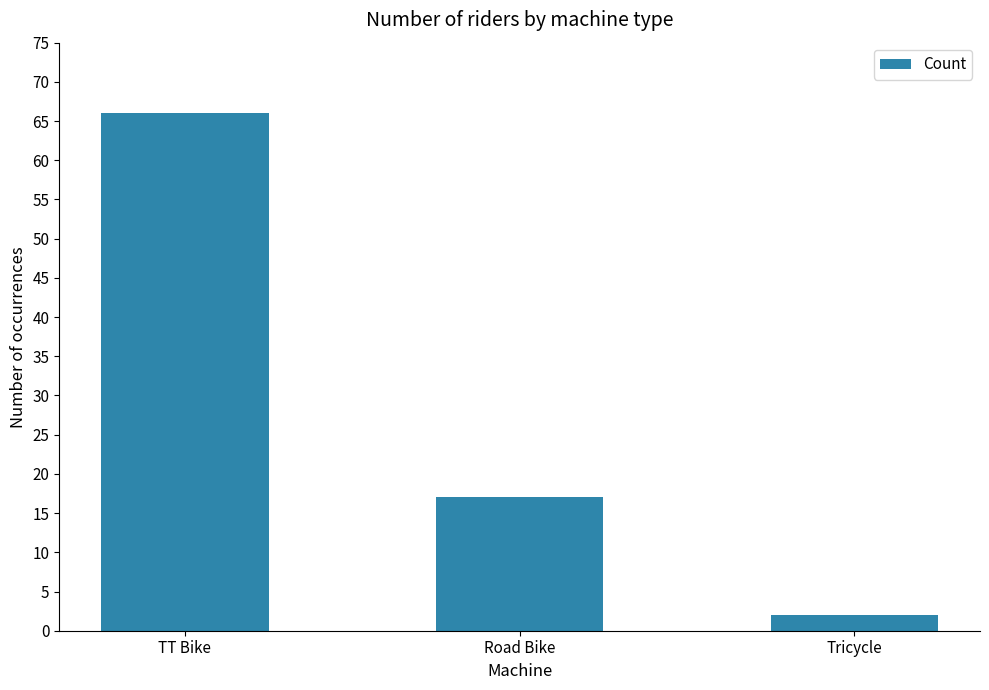

Rank the categories by value from lowest to highest.

Tricycle, Road Bike, TT Bike